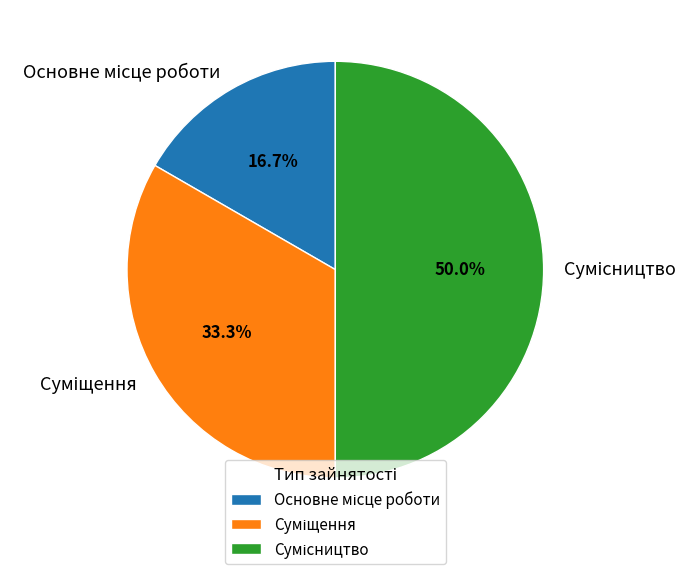

To the nearest percent, what is the combined percentage of Основне місце роботи and Суміщення?

50%